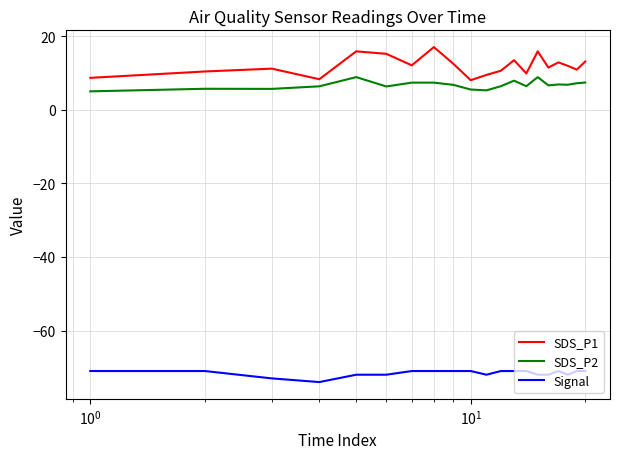

Which series has the largest total across all categories?

SDS_P1